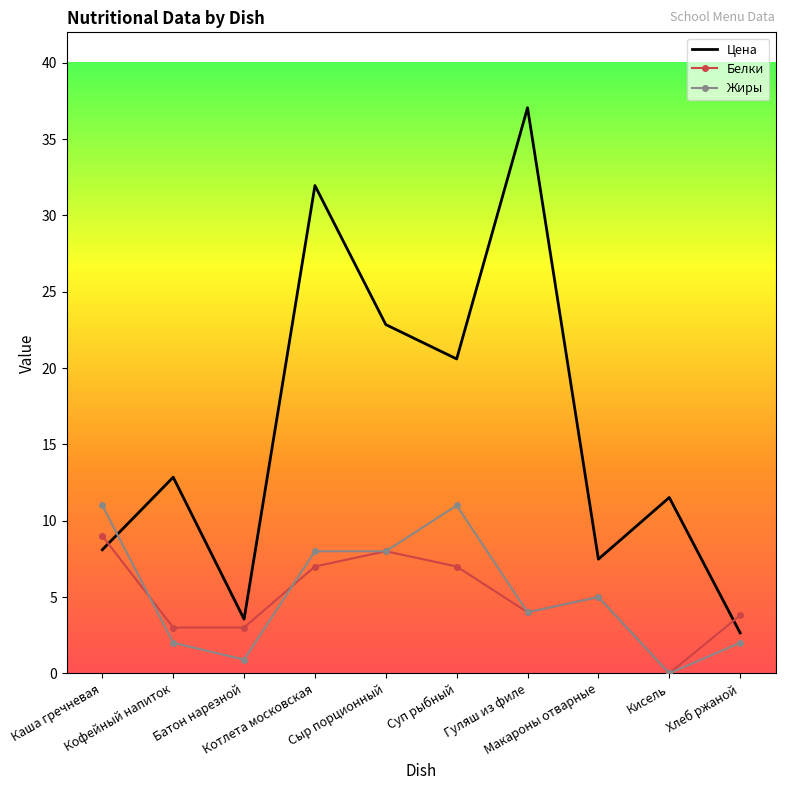

Which series has the largest range (max minus min)?

Цена